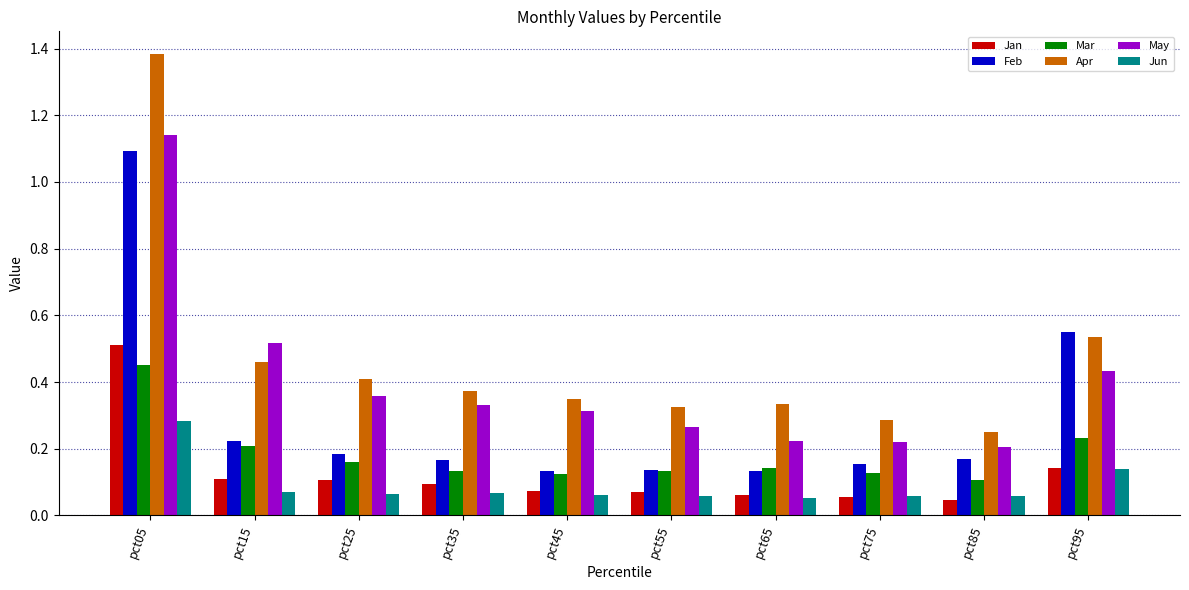

What is the sum of all Apr values?

4.7